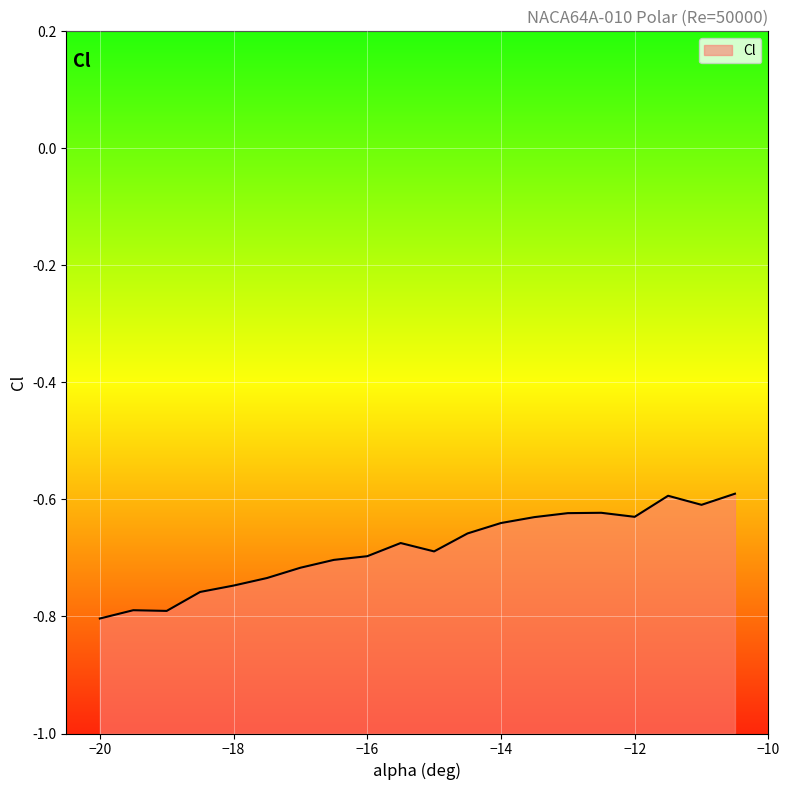

Count the number of data series in this chart.

1